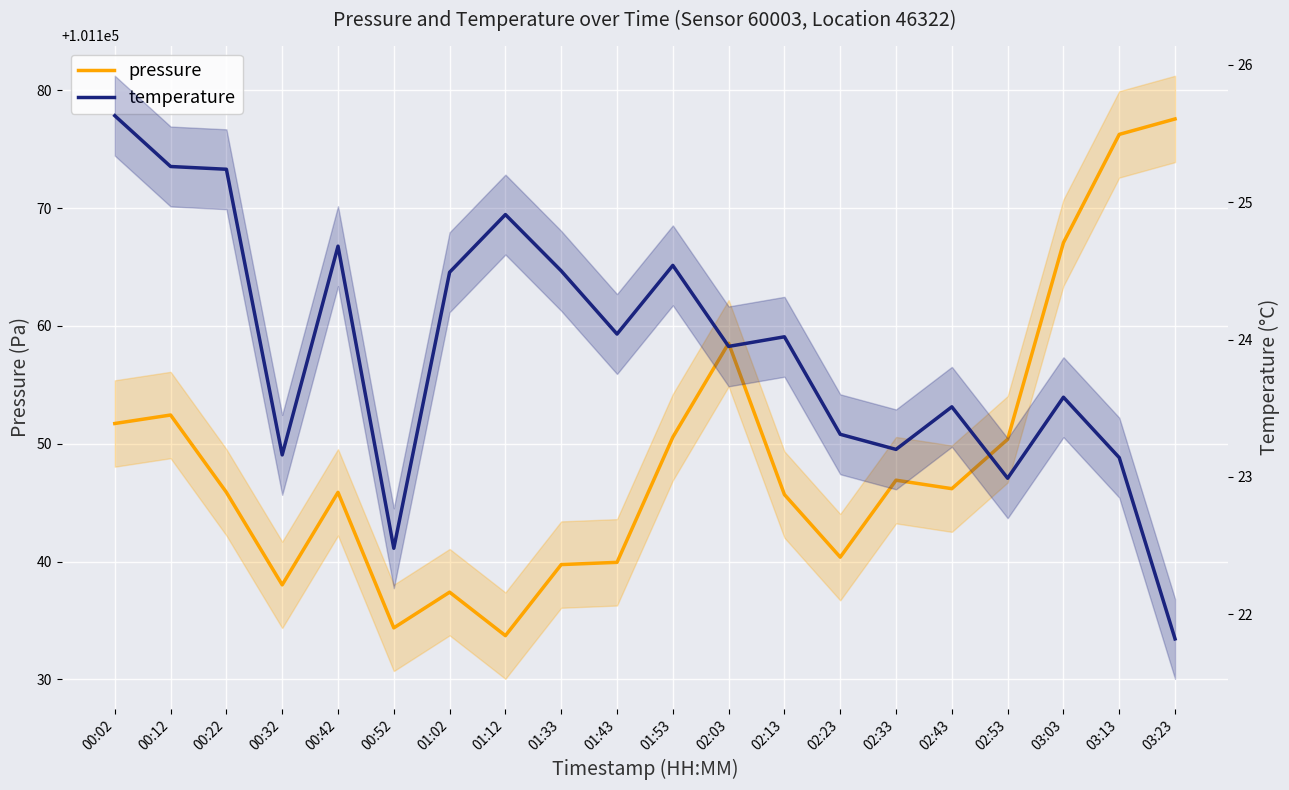

What is the difference between the highest and lowest values at 01:02?

101112.9